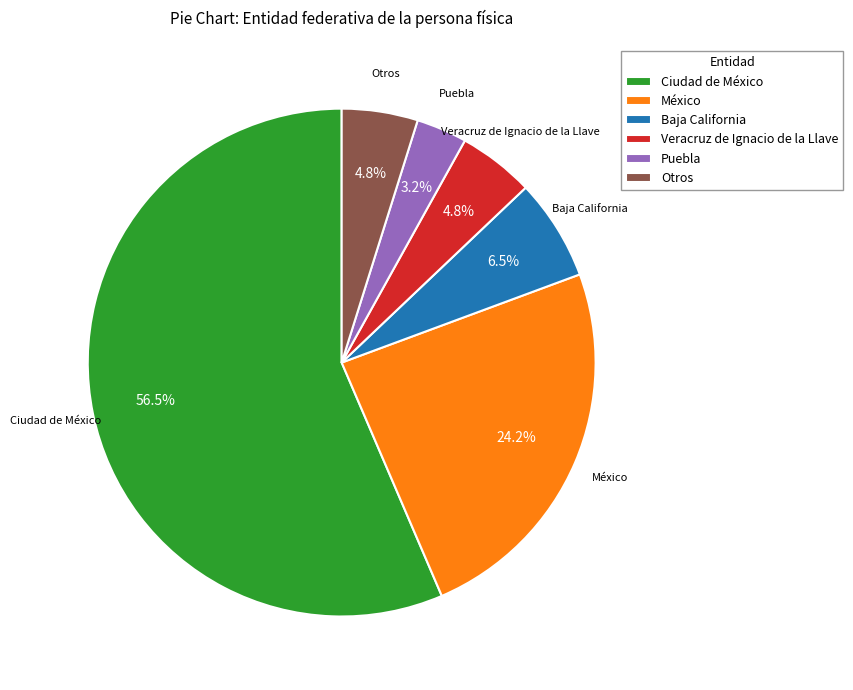

Which slice is the smallest?

Puebla